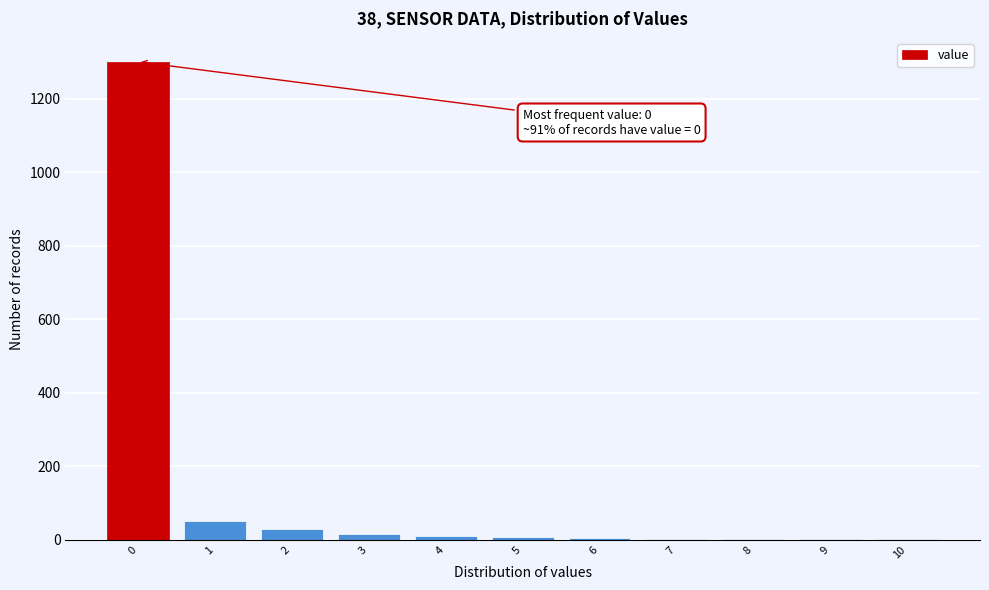

Which range on the x-axis has the tallest bar?

-0.5 to 0.5